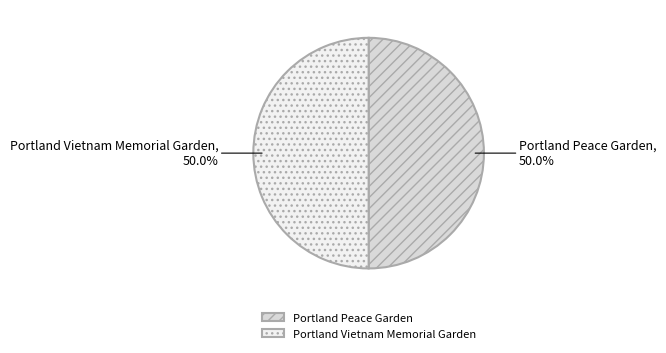

To the nearest percent, what is the combined percentage of Portland Peace Garden and Portland Vietnam Memorial Garden?

100%